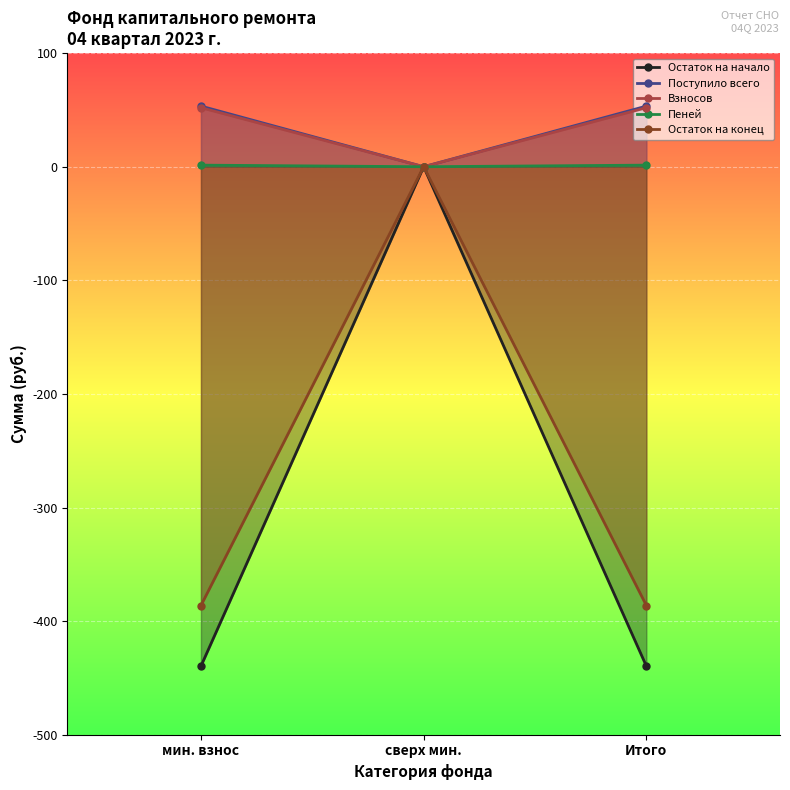

What is the label of the 2nd point from the right?

сверх мин.